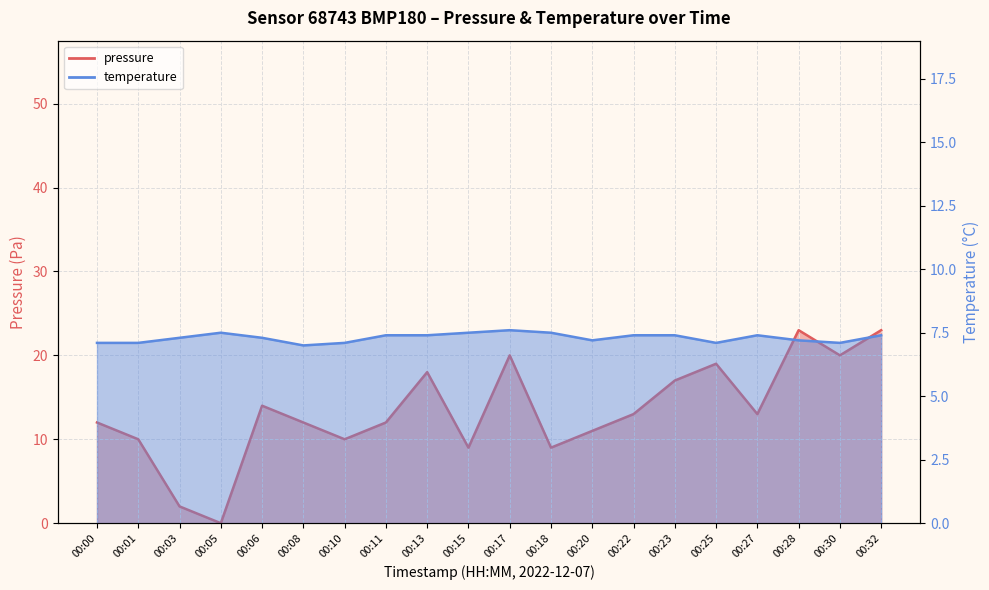

How many data points in temperature are above 7?

19